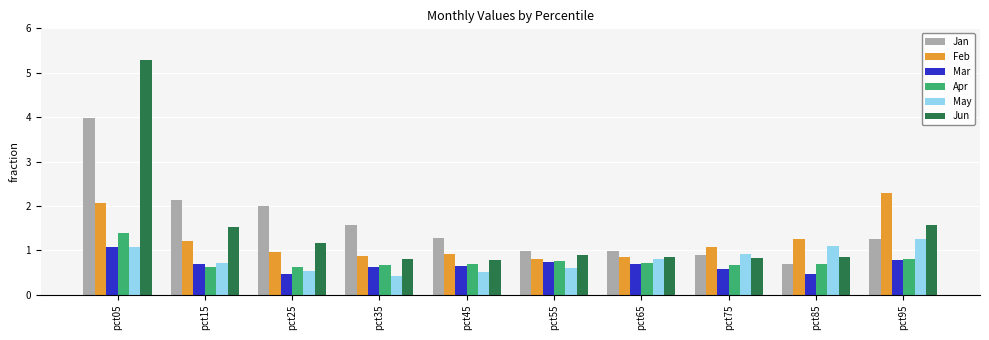

Which series changed the most between pct35 and pct85?

Jan